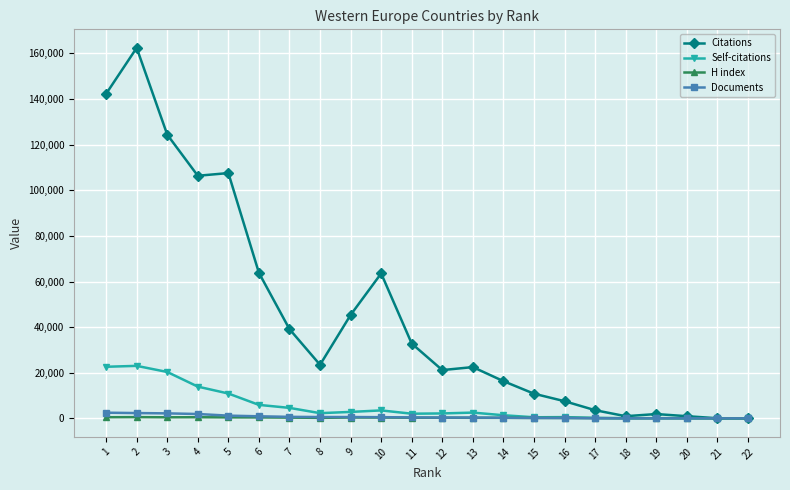

The value of Citations at 19 is 1882. True or false?

True